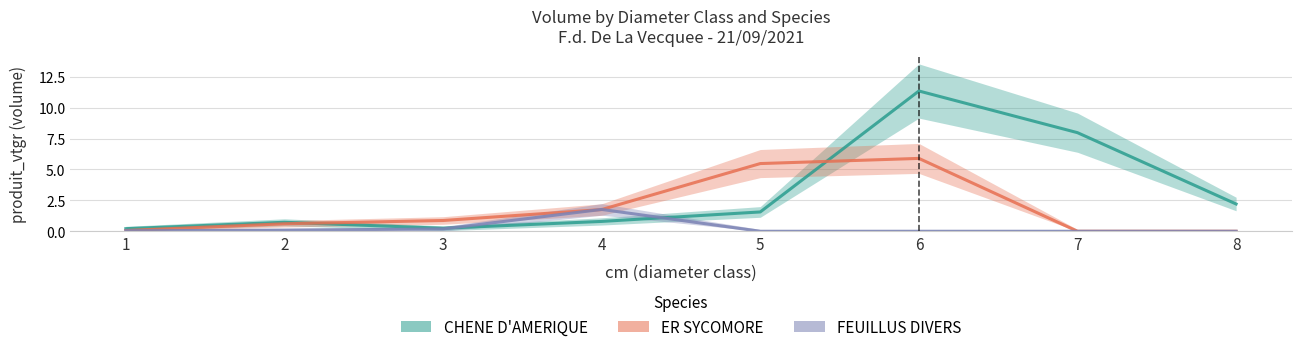

Count the number of data series in this chart.

3